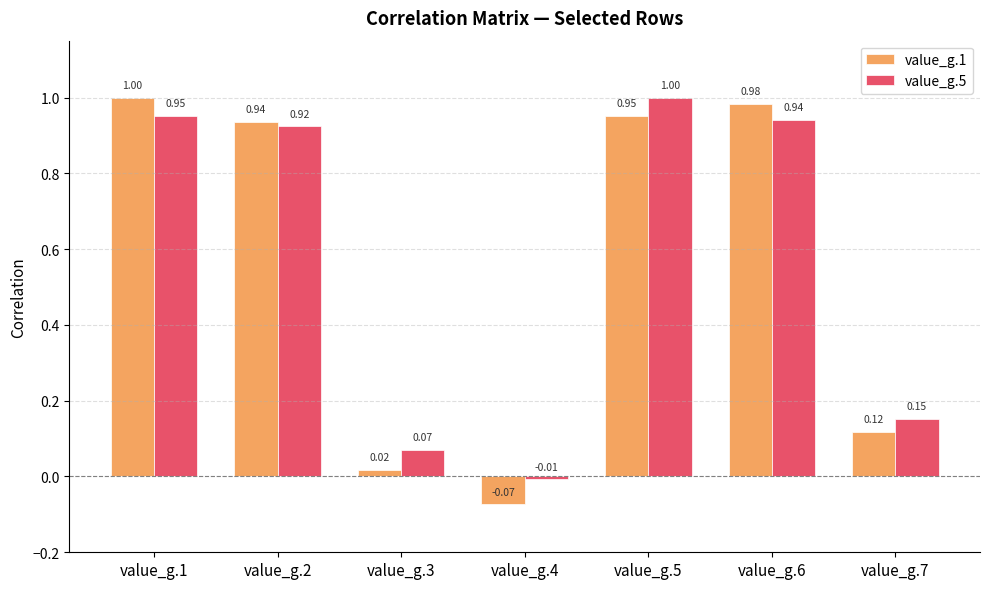

Is it true that value_g.5 equals 1.0 at value_g.5?

True